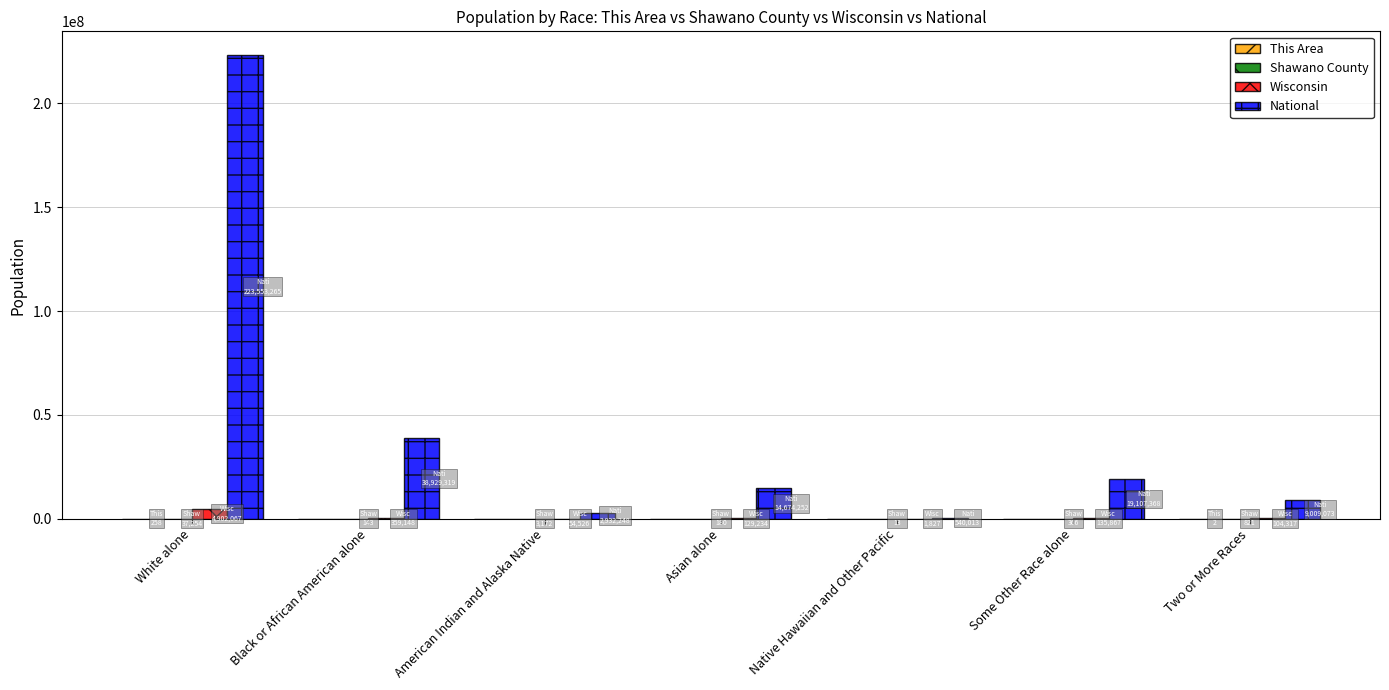

At which category is the sum across all series the highest?

White alone